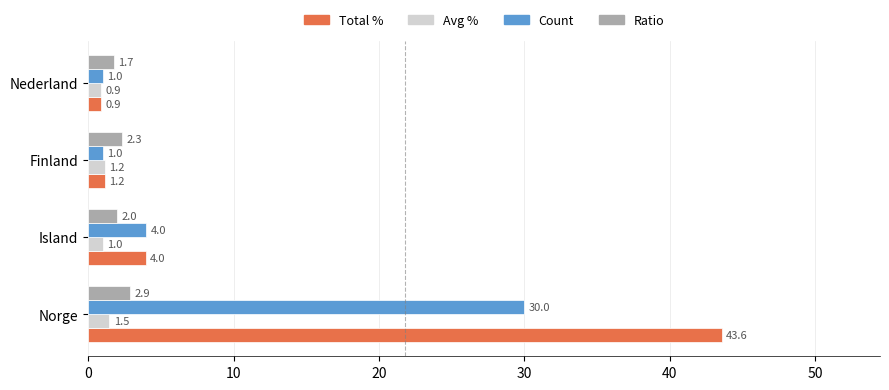

What is the difference between the second highest and minimum values in the Avg % series?

0.3